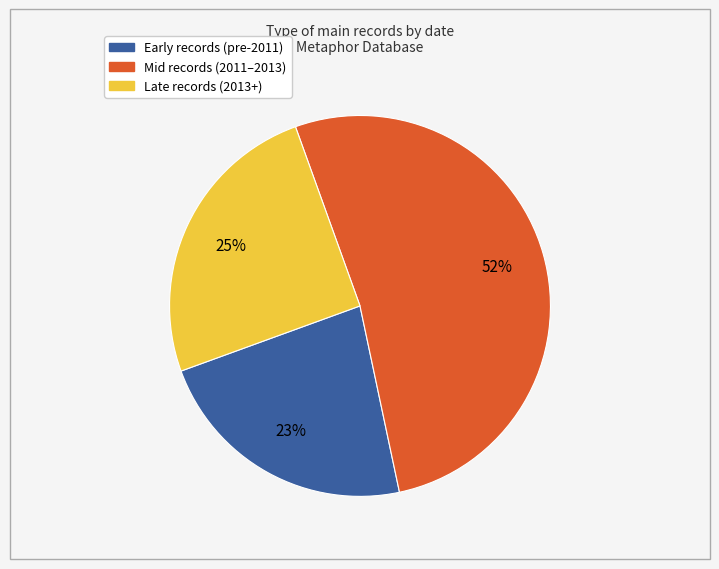

Does any single category account for the majority?

Yes